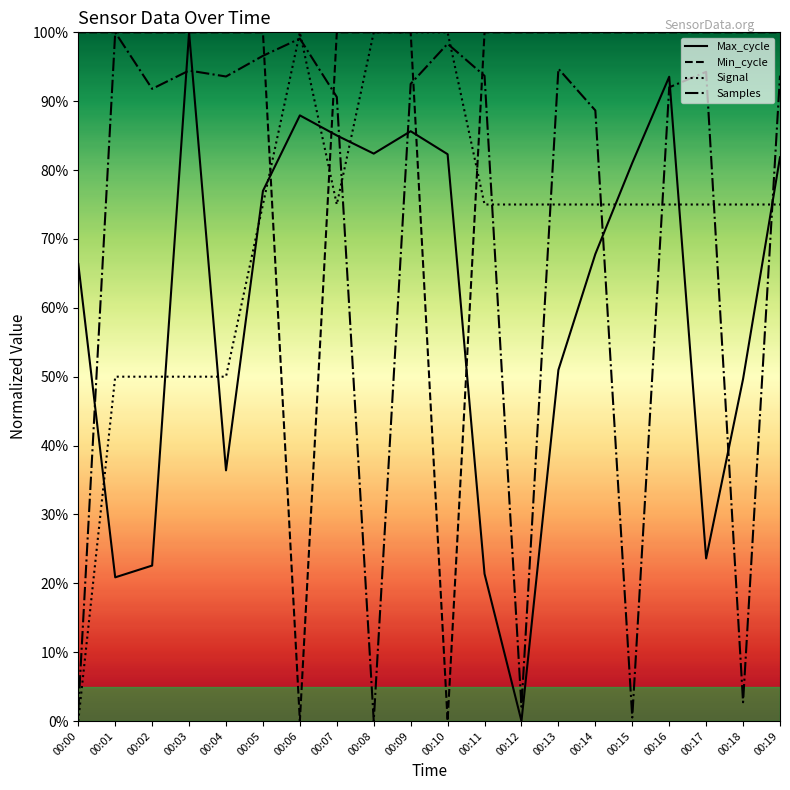

Where is the first local maximum for Max_cycle?

00:03